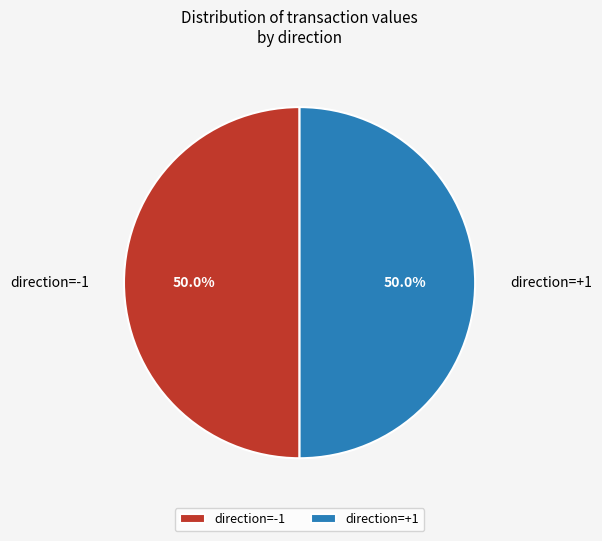

Approximately how many times larger is the value at direction=+1 compared to direction=-1?

1.0